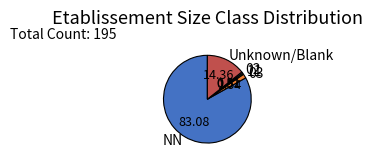

Is there any slice that represents more than half of the pie?

Yes